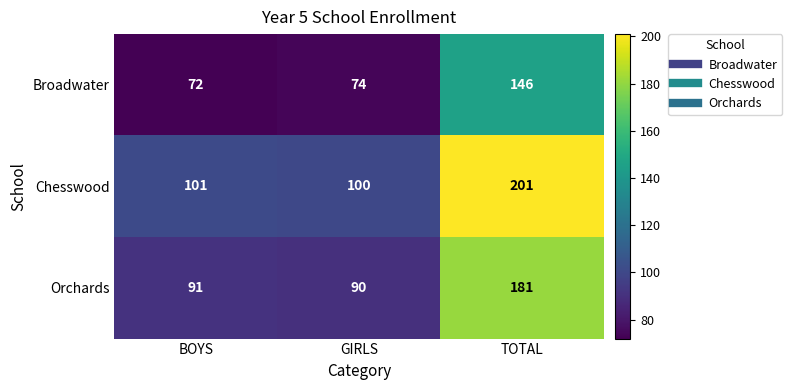

The value of Chesswood at BOYS is 149. True or false?

False